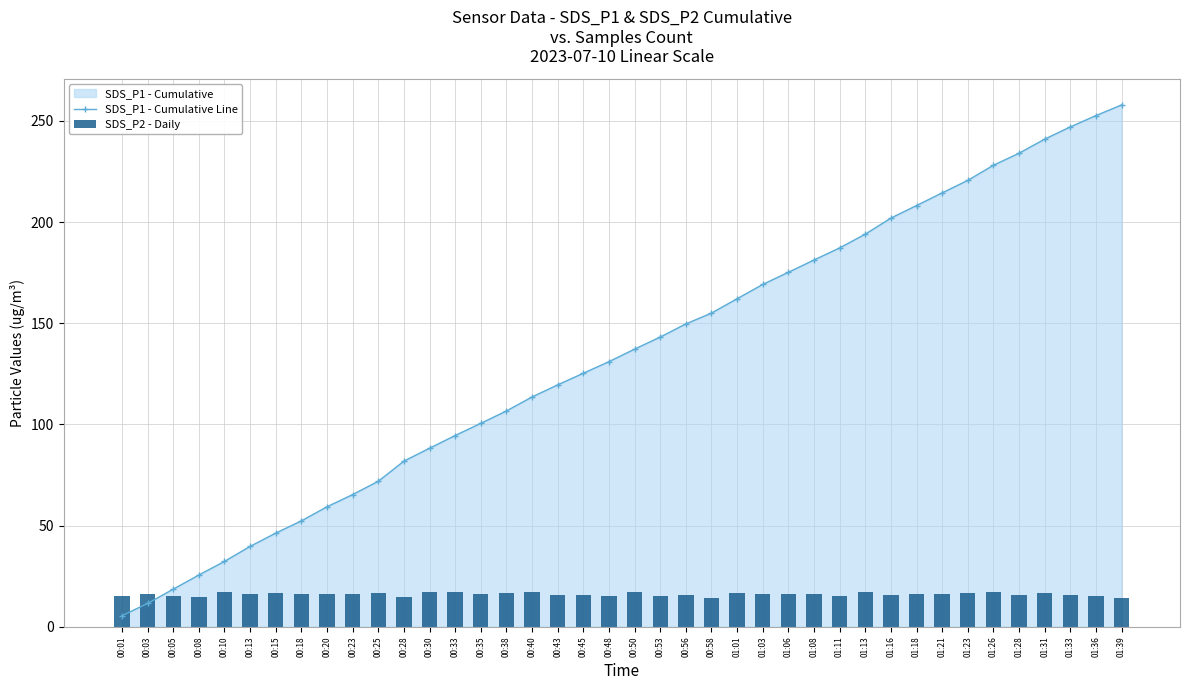

What is the value of the SDS_P2 - Daily bar at the 39th from the left?

15.3